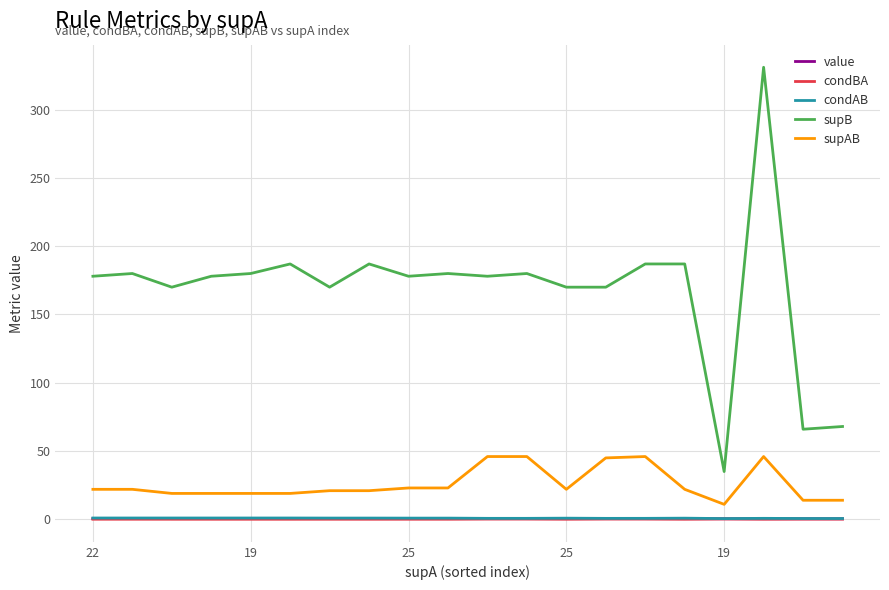

Which series has the largest range (max minus min)?

supB